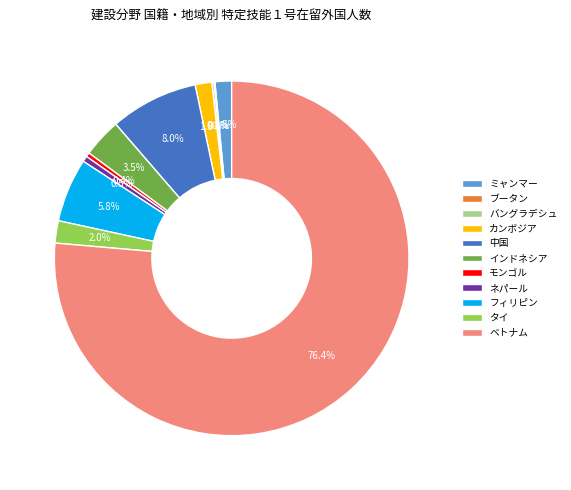

Does ベトナム account for over 50% of the chart?

Yes